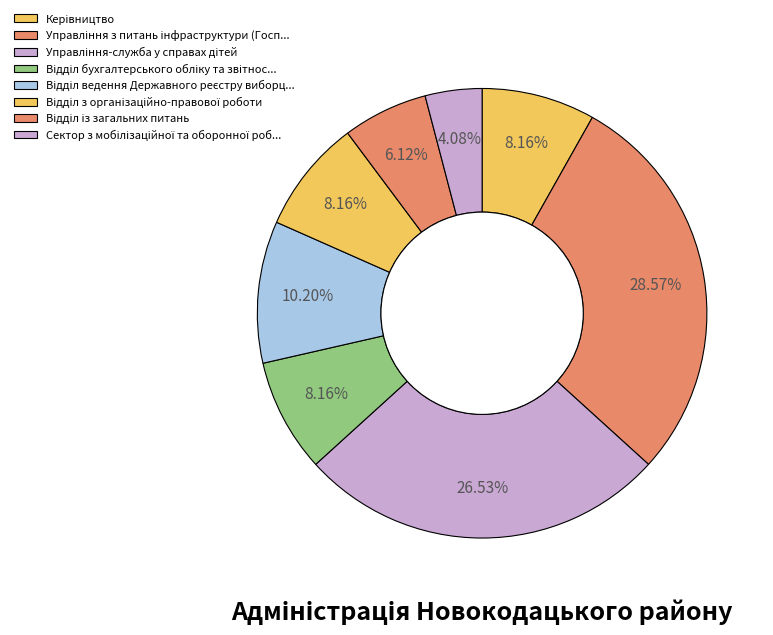

How many slices are in this pie chart?

8